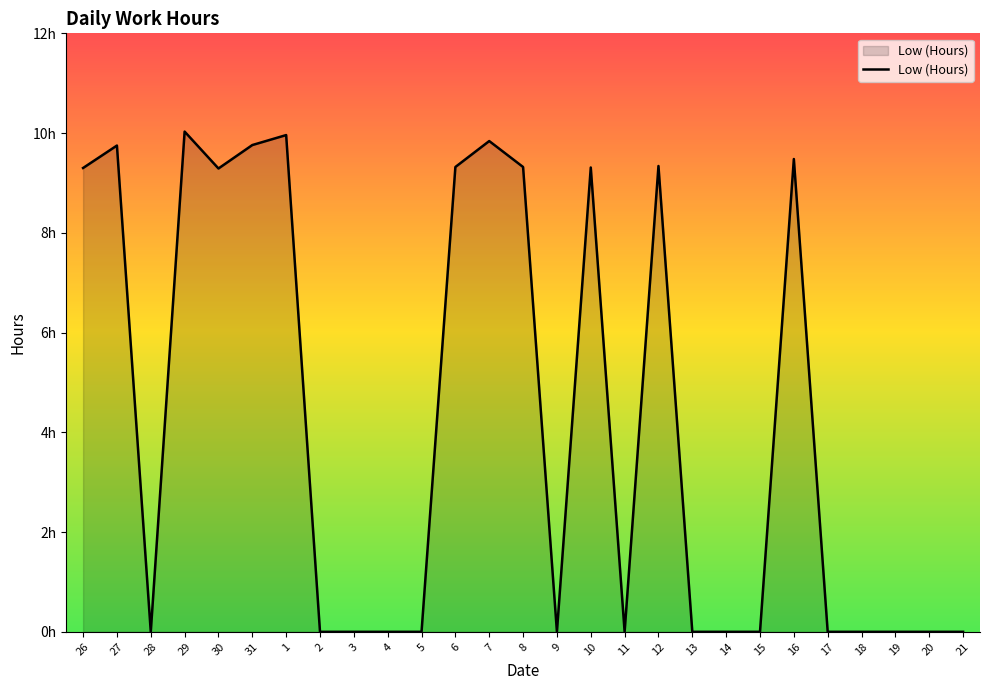

Does the chart display data point markers on the line(s)?

No